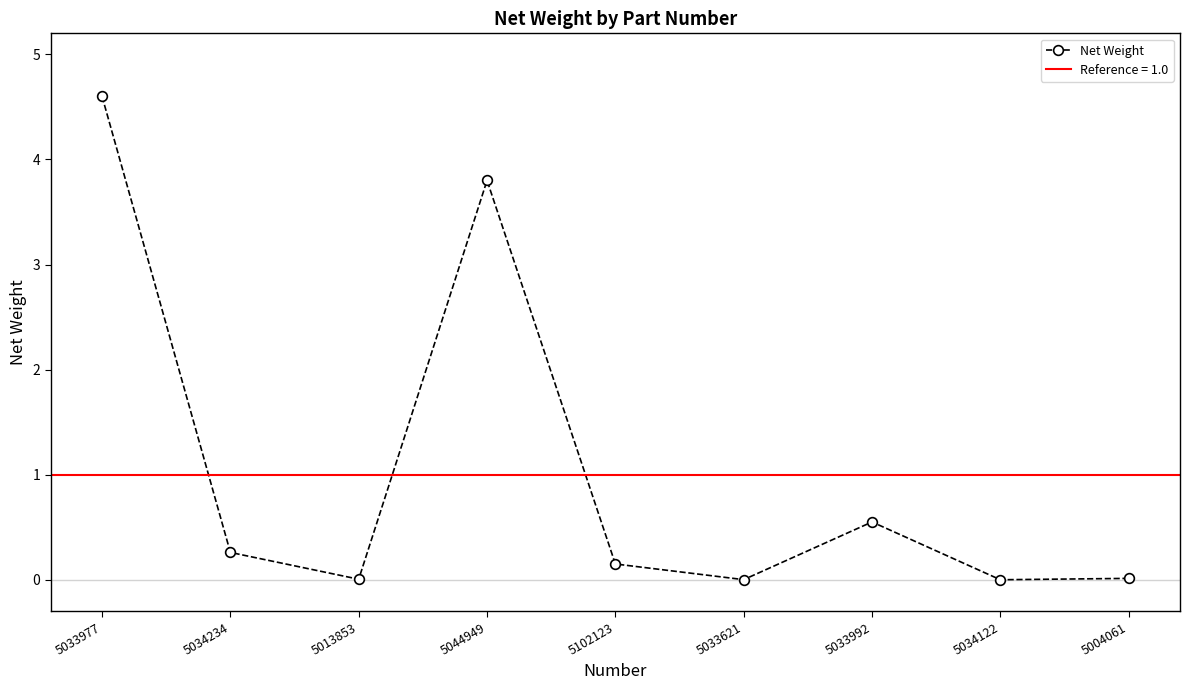

The chart shows a value of 0.4 at 5034234. True or false?

False